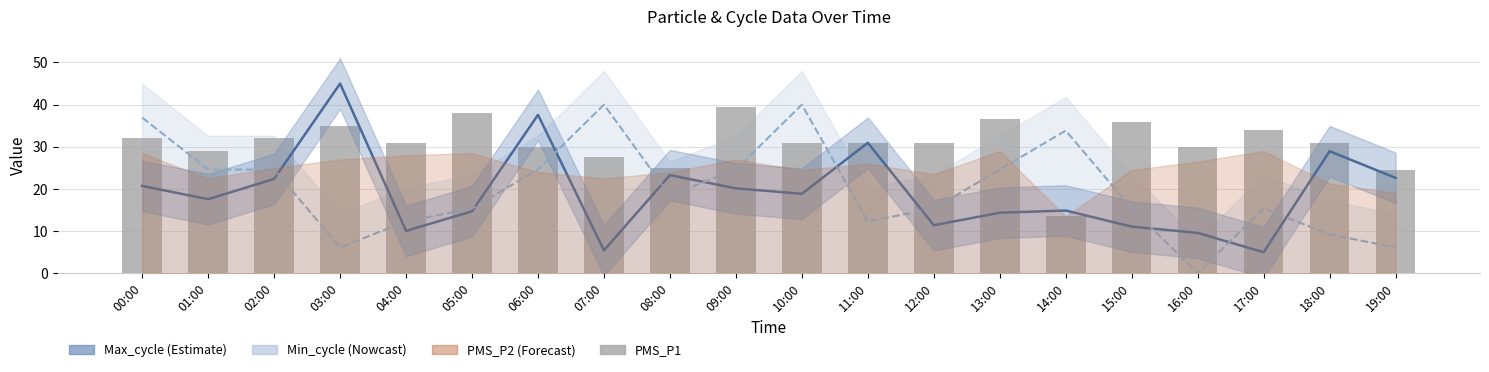

Which series has the widest spread of values?

Max_cycle